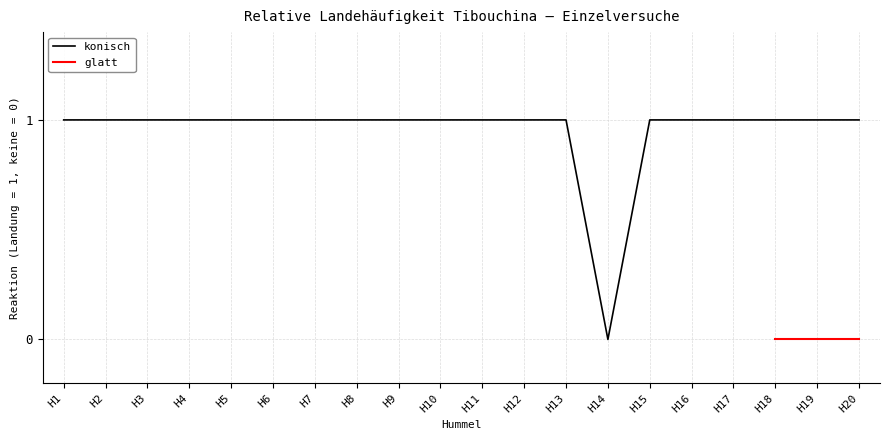

What is the value of the 2nd point from the left?

1